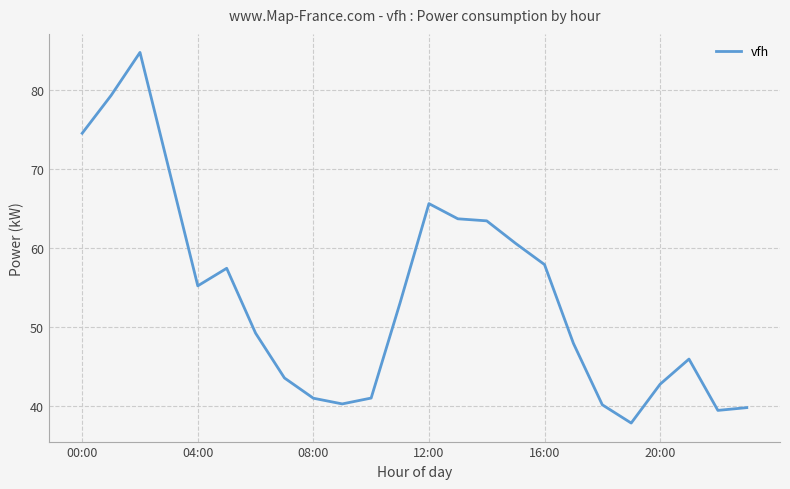

What is the smallest value displayed?

37.9